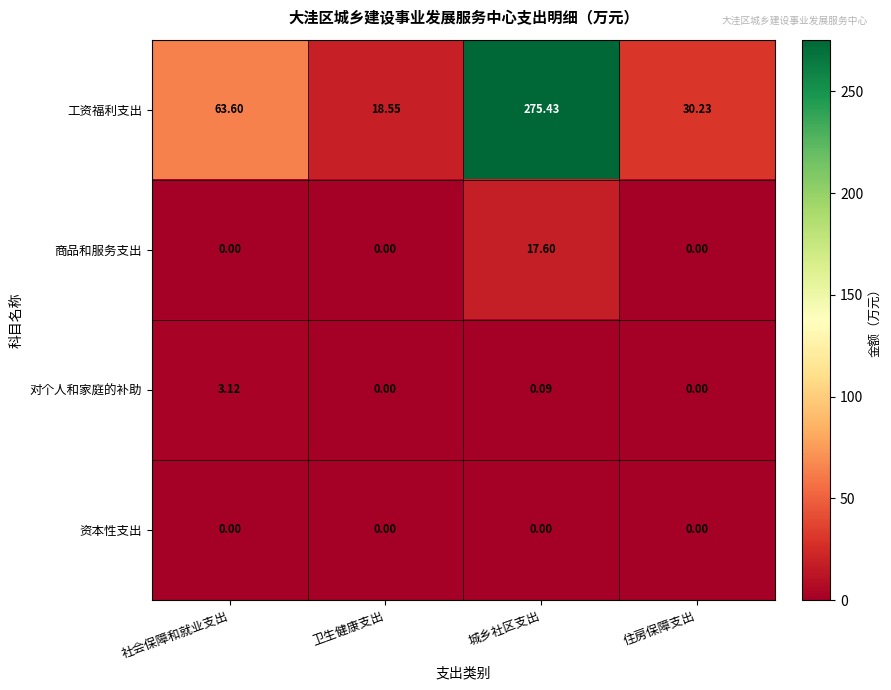

What is the difference between the highest and lowest values at 社会保障和就业支出?

63.6